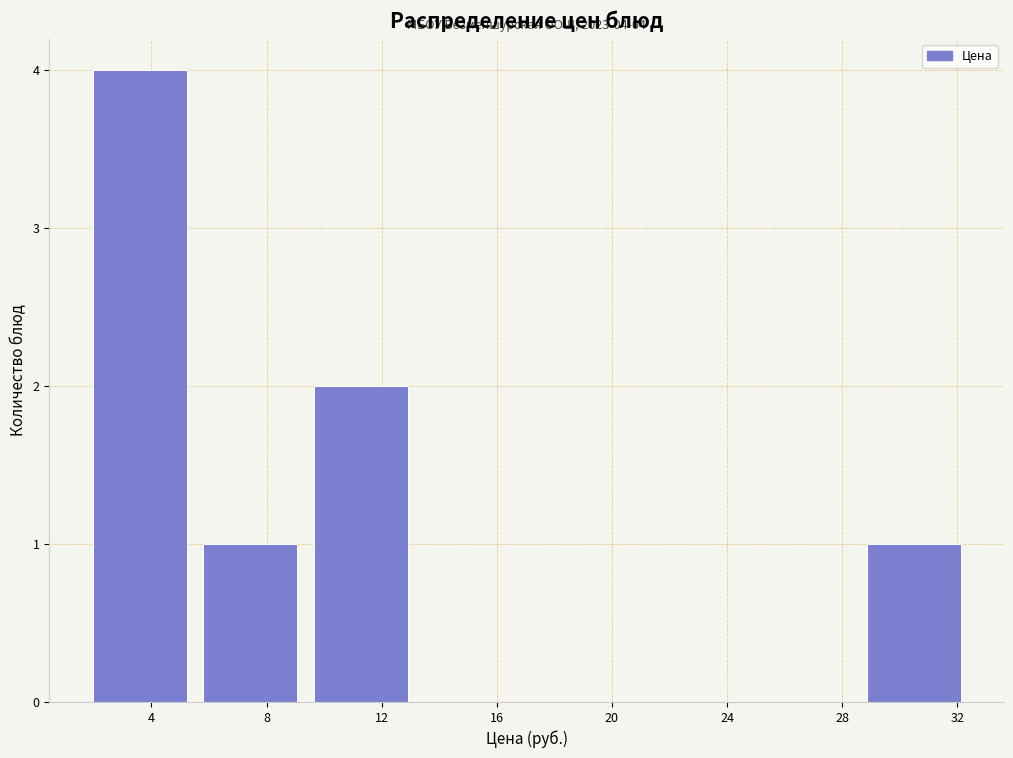

Over which range of the x-axis is the bar tallest?

1.5 to 5.5